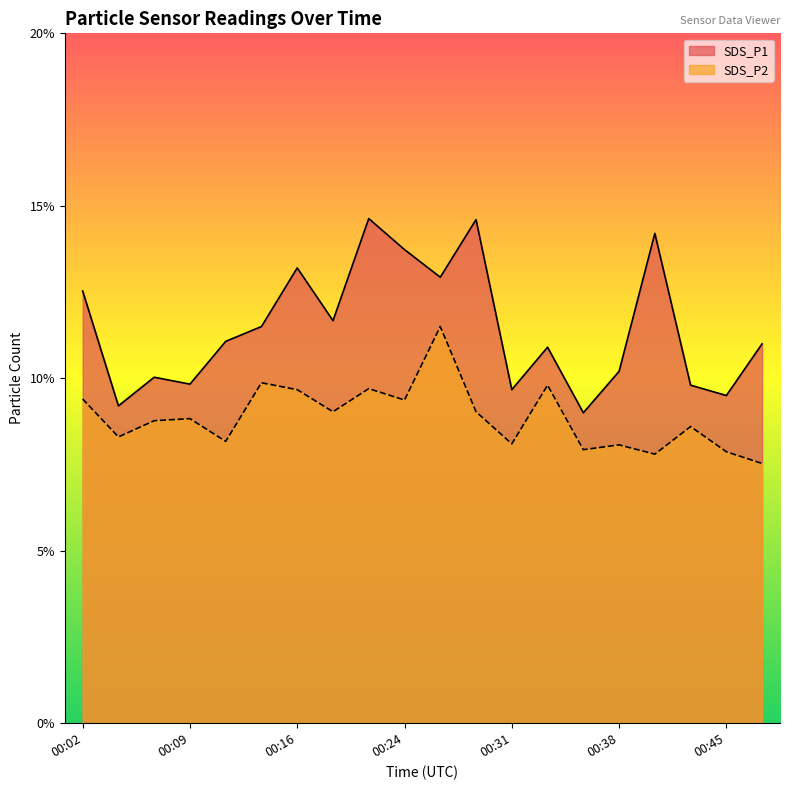

What are all the series names shown in the legend?

SDS_P1, SDS_P2